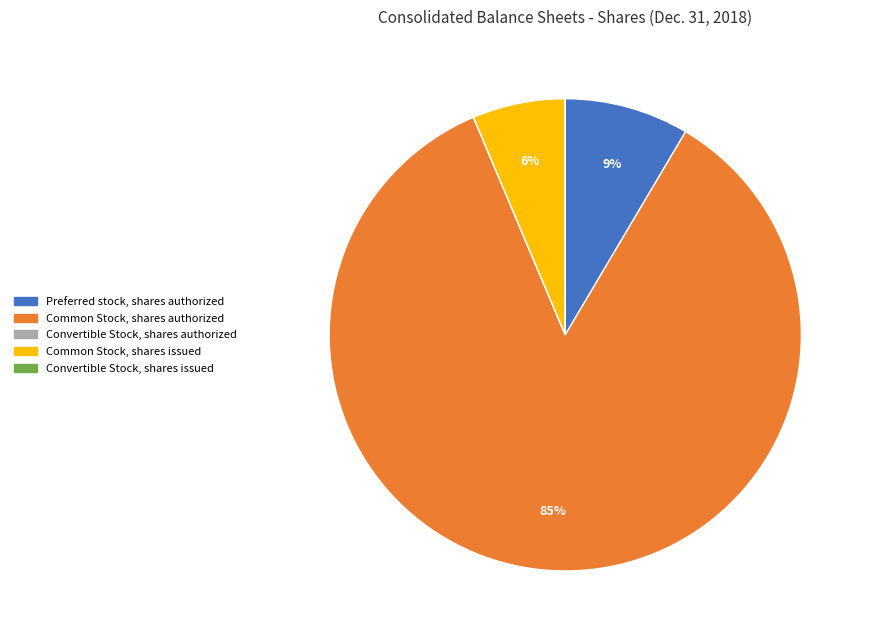

Is there a majority slice in this chart?

Yes